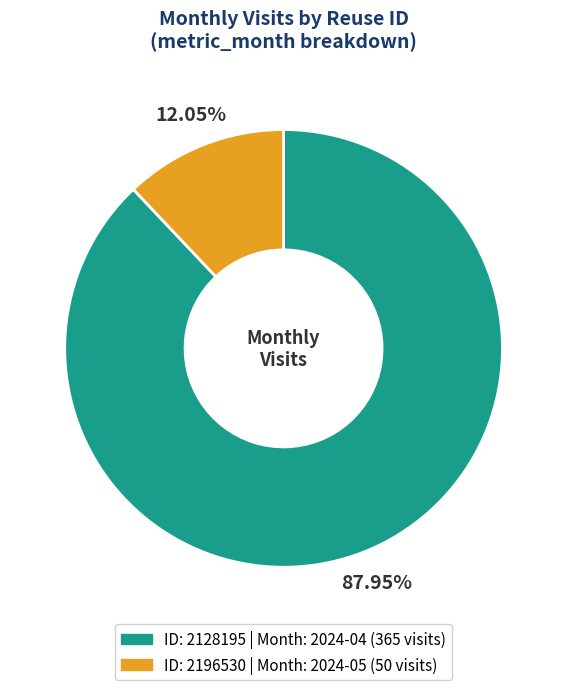

Count the number of slices in the pie.

2